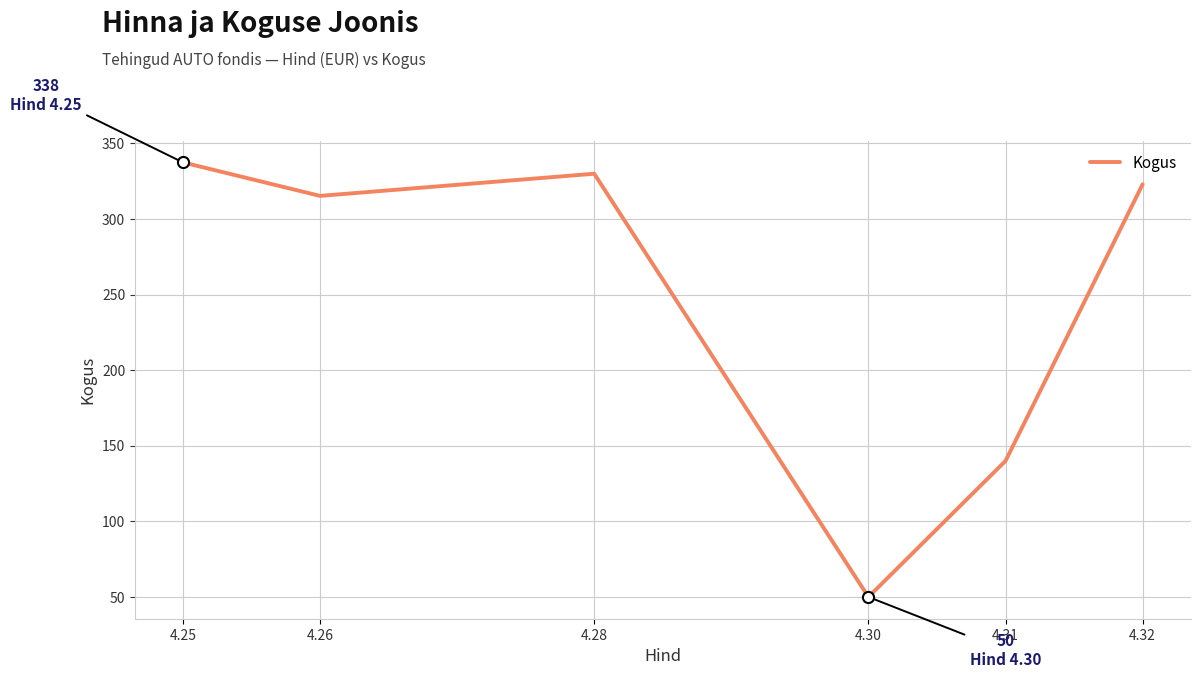

How many categories are shown in the chart?

6